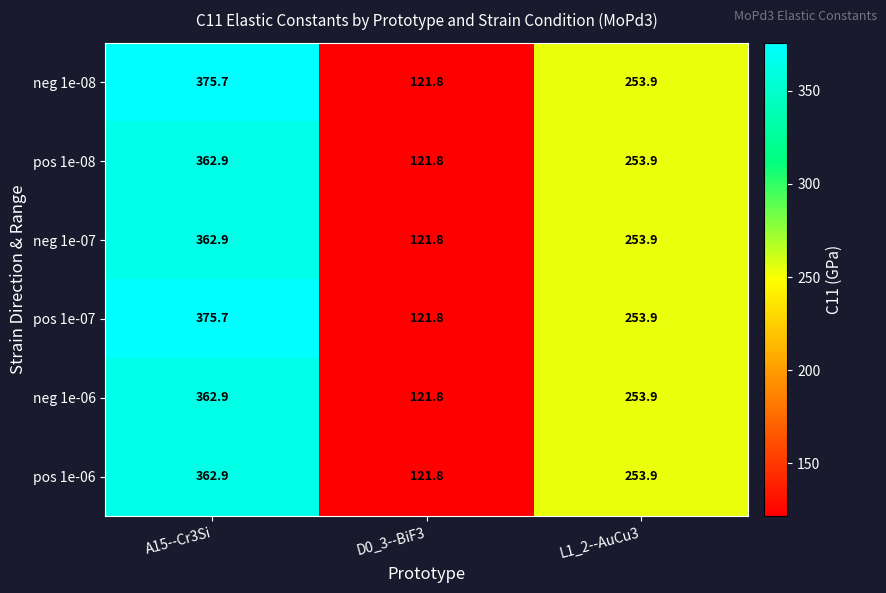

What is the sum of all neg 1e-06 values?

738.6